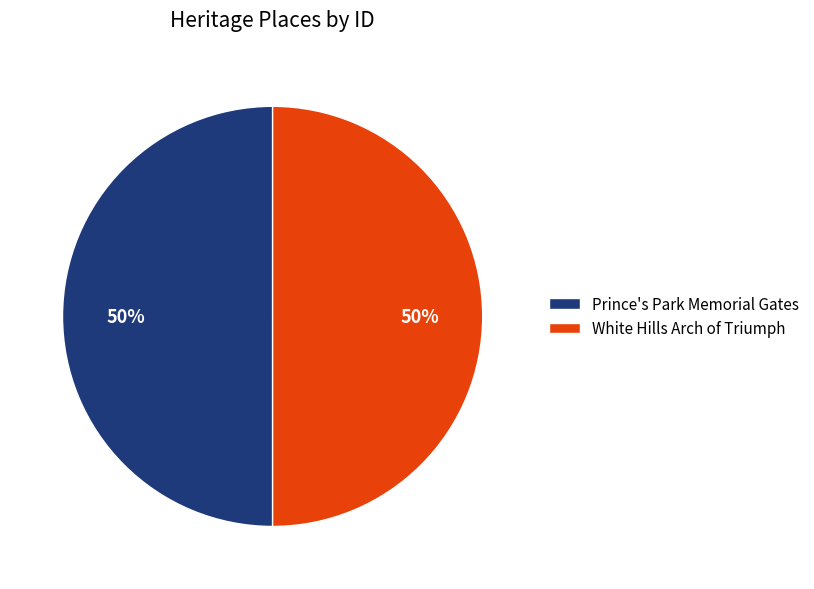

What is the ratio of the value at White Hills Arch of Triumph to the value at Prince's Park Memorial Gates?

1.0